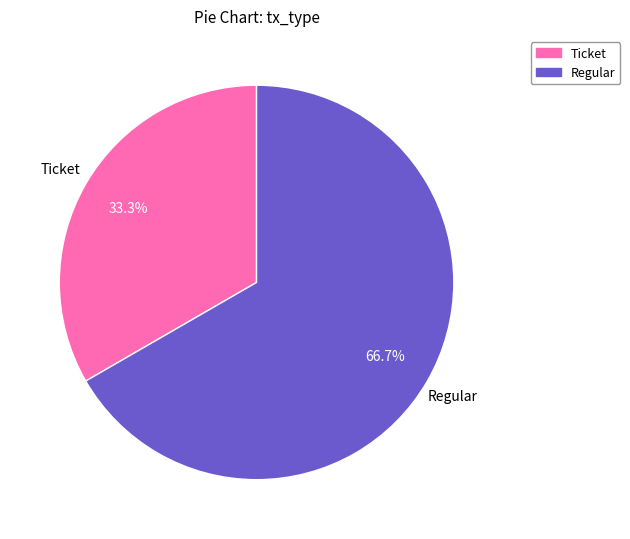

Which slice is the largest?

Regular